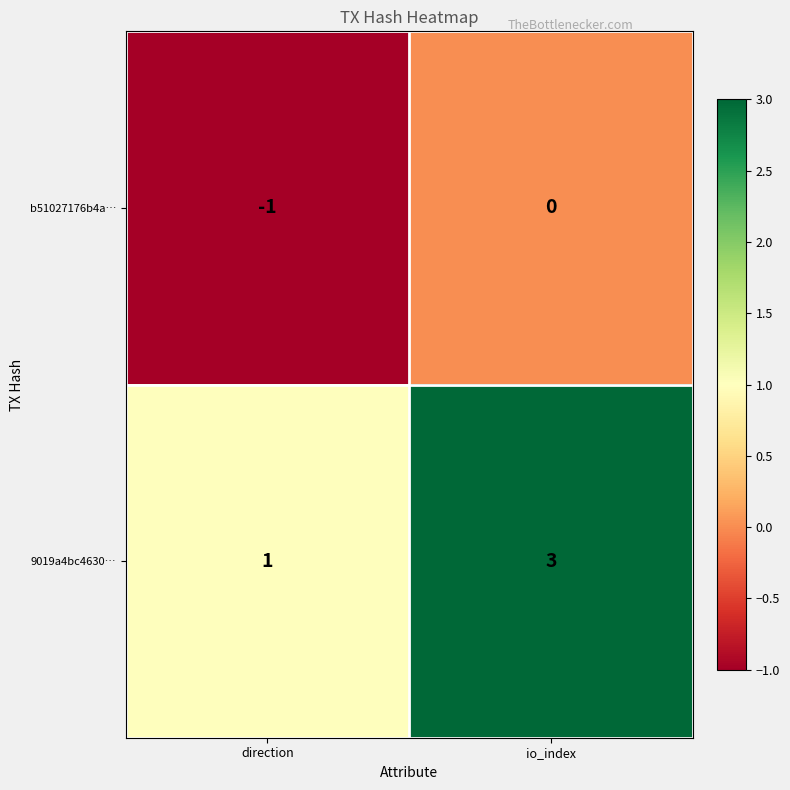

What is the sum of all 9019a4bc4630… values?

4